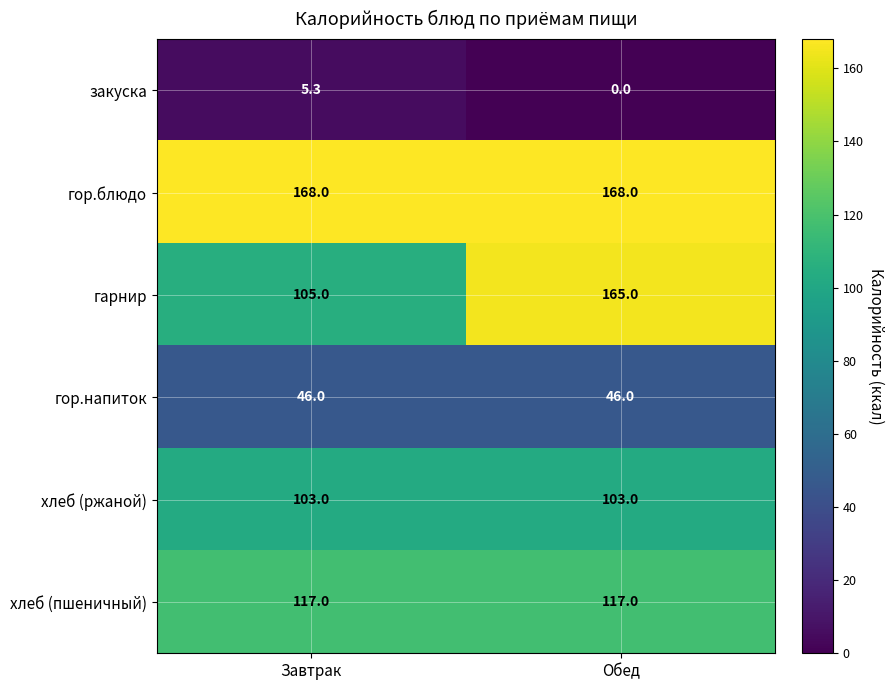

Reading left to right, transcribe all the data shown in this chart.

закуска: 5.3	0.0
гор.блюдо: 168.0	168.0
гарнир: 105.0	165.0
гор.напиток: 46.0	46.0
хлеб (ржаной): 103.0	103.0
хлеб (пшеничный): 117.0	117.0